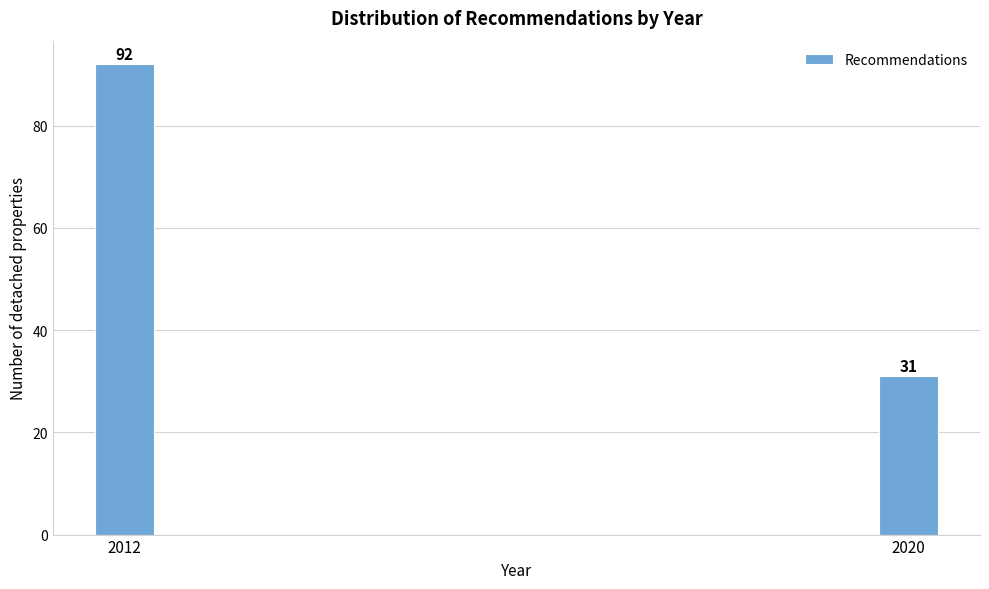

Reading left to right, what are all the values shown in this chart?

92	31